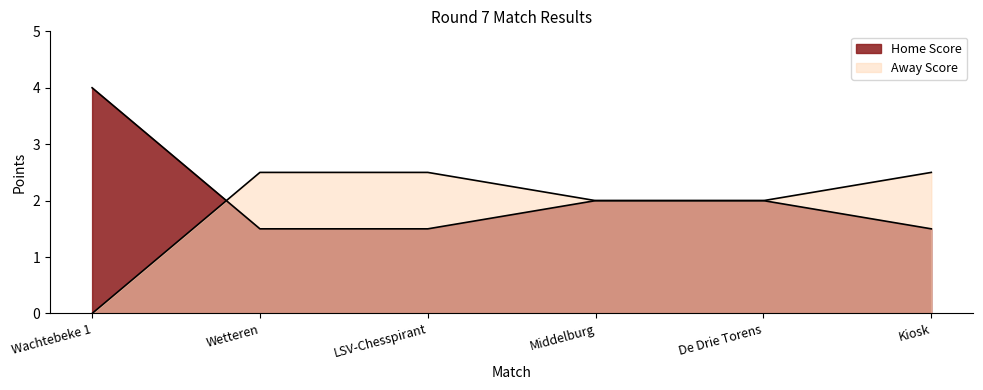

What is the average value of the Home Score series?

2.1